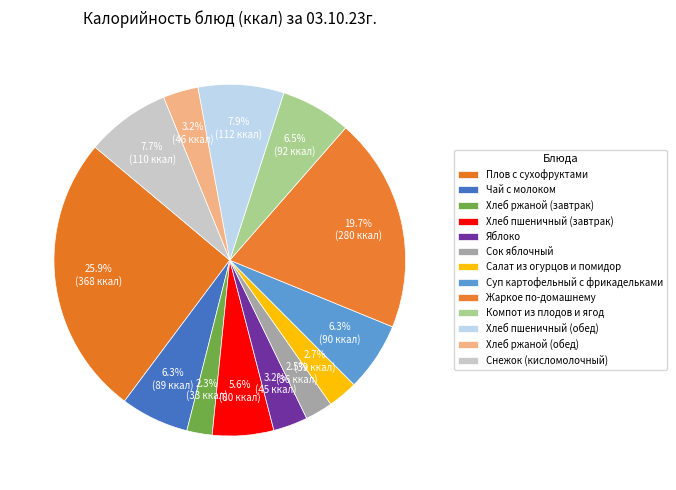

To the nearest percent, what portion does Сок яблочный represent?

3%